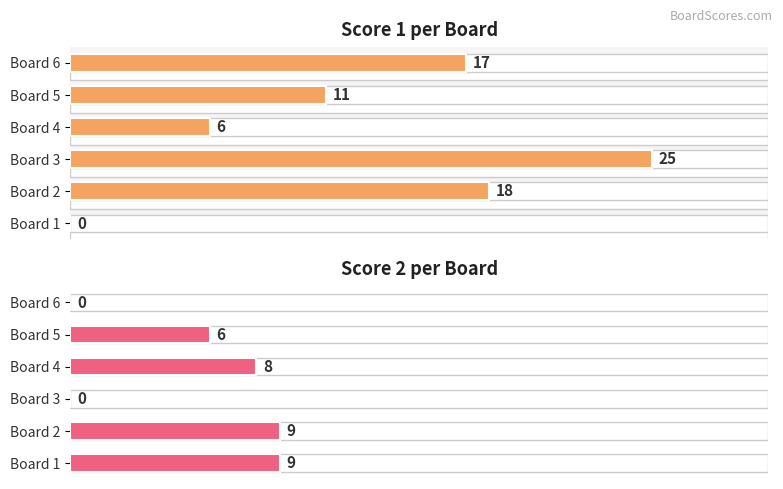

What is the difference between the highest and lowest values at Board 1?

9